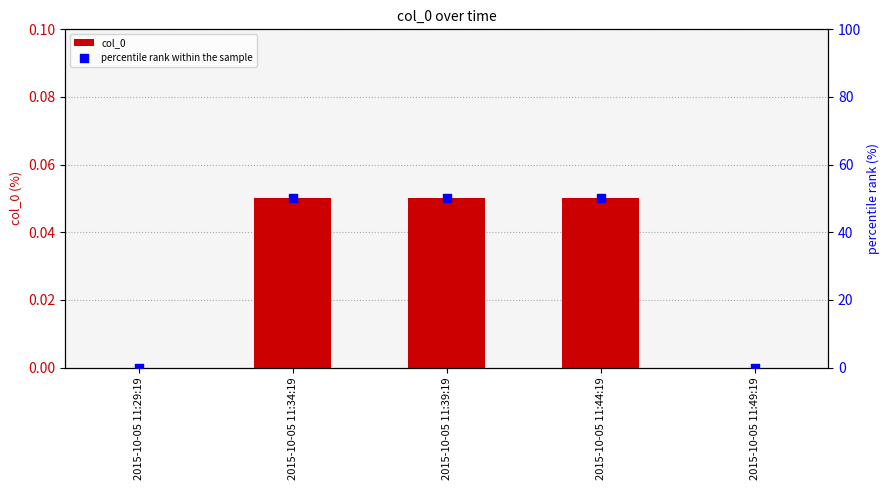

Which series has the largest total across all categories?

percentile rank within the sample